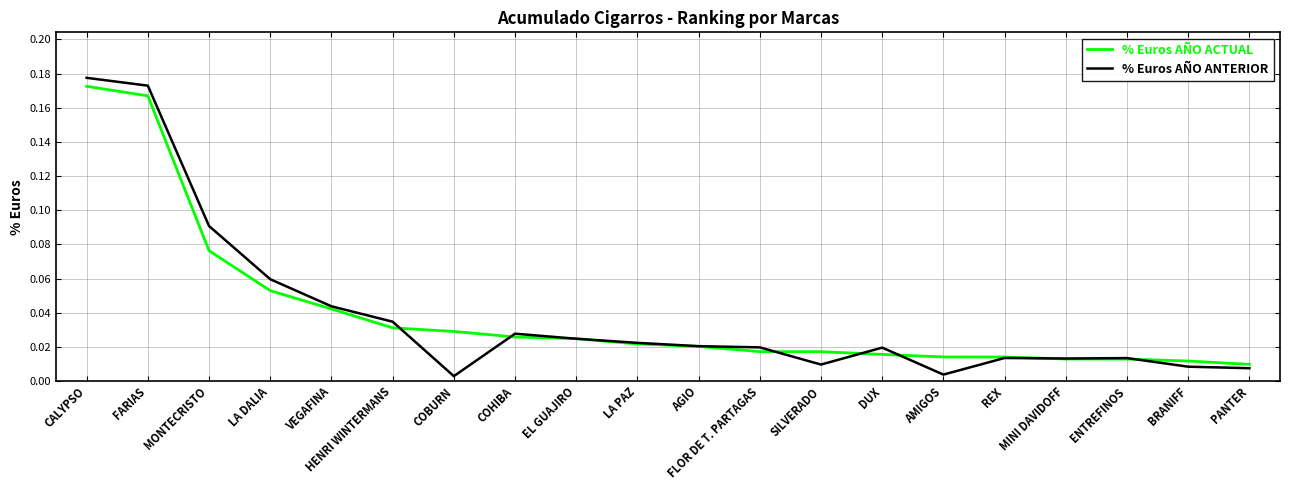

Which series has the largest range (max minus min)?

% Euros AÑO ANTERIOR